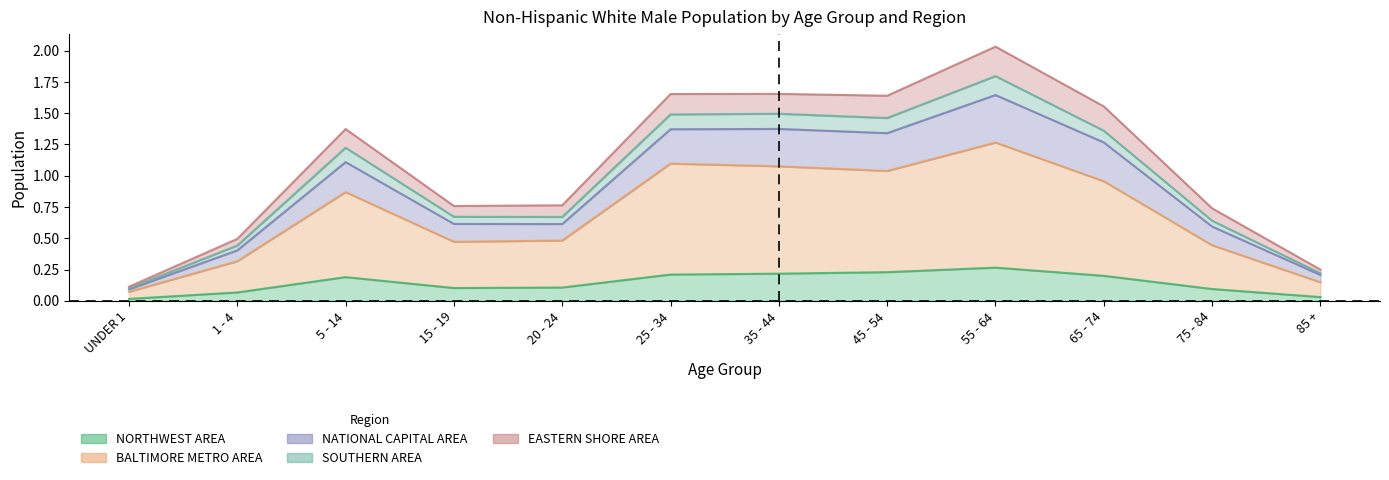

What is the label of the 9th point from the right?

15 - 19